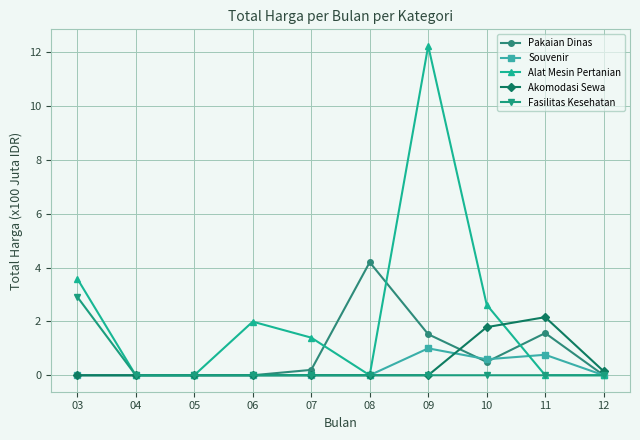

At how many categories does at least one series exceed 4?

2